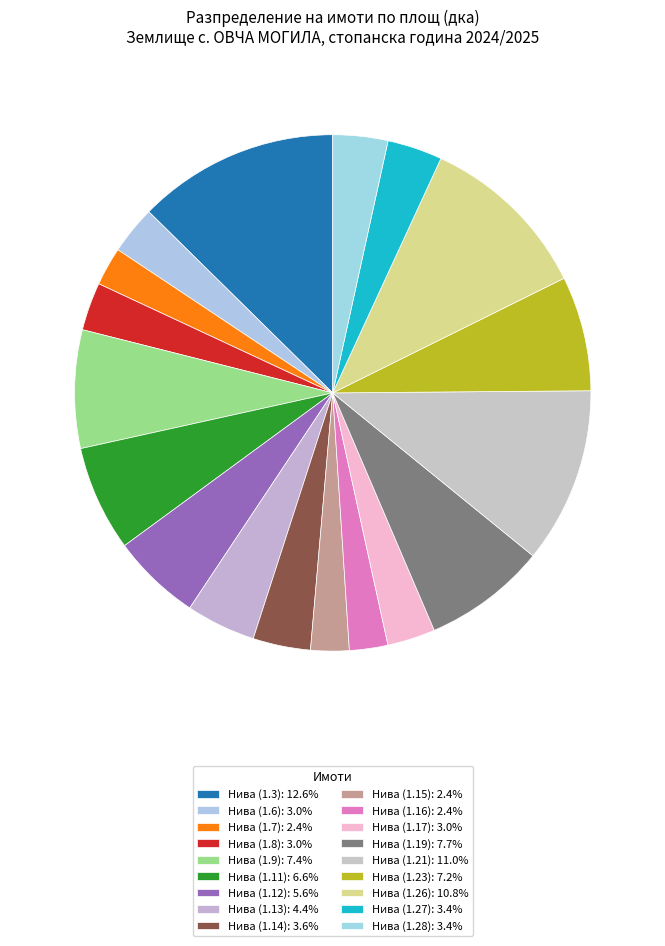

To the nearest percent, what percentage of the pie is Нива (1.27)?

3%